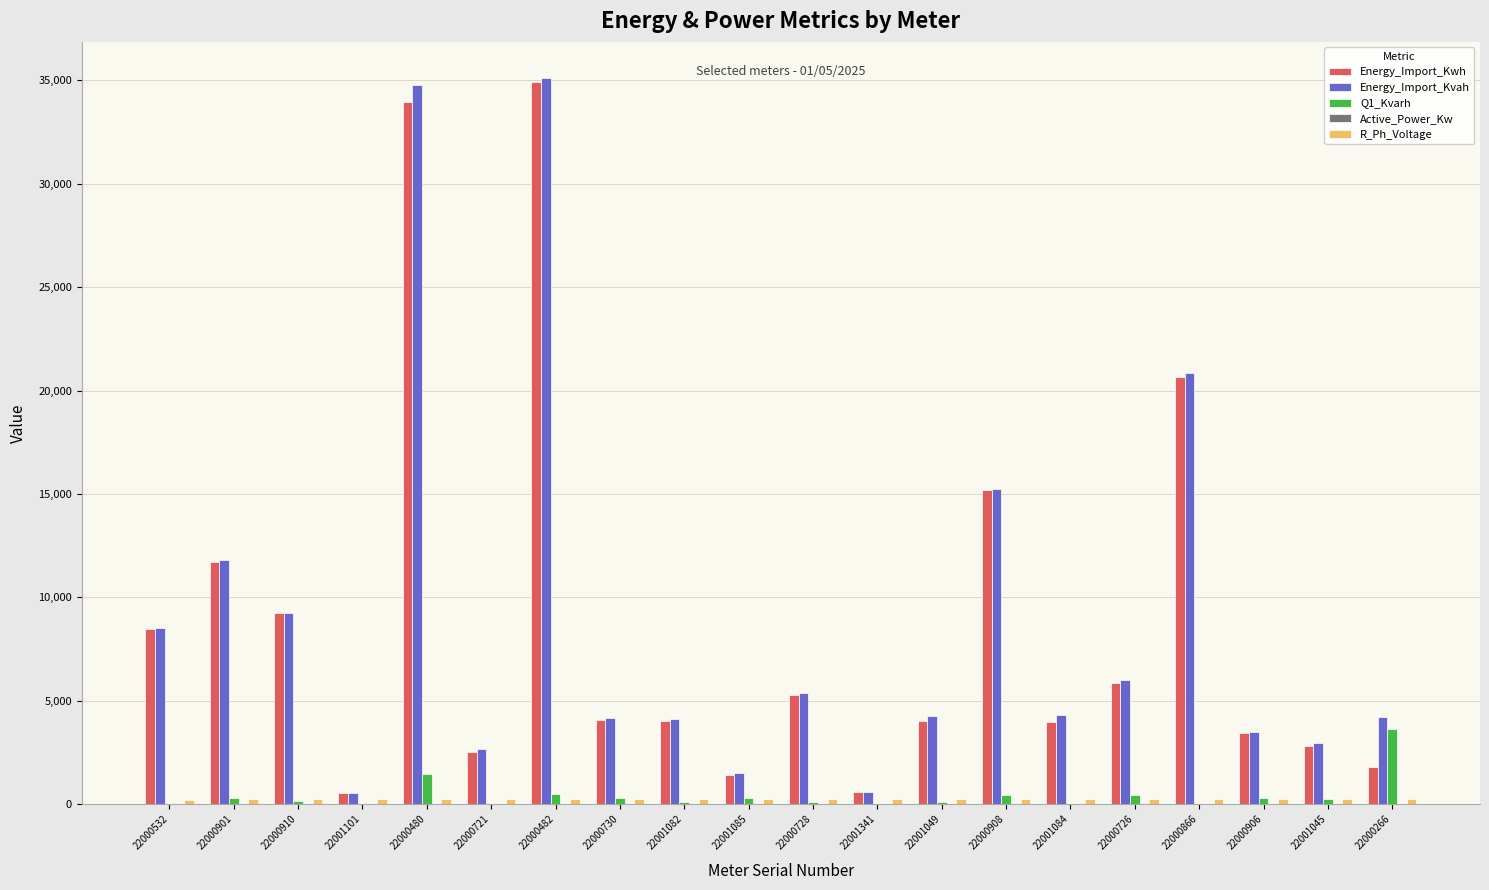

Is it true that Energy_Import_Kvah equals 7017.6 at 22000901?

False